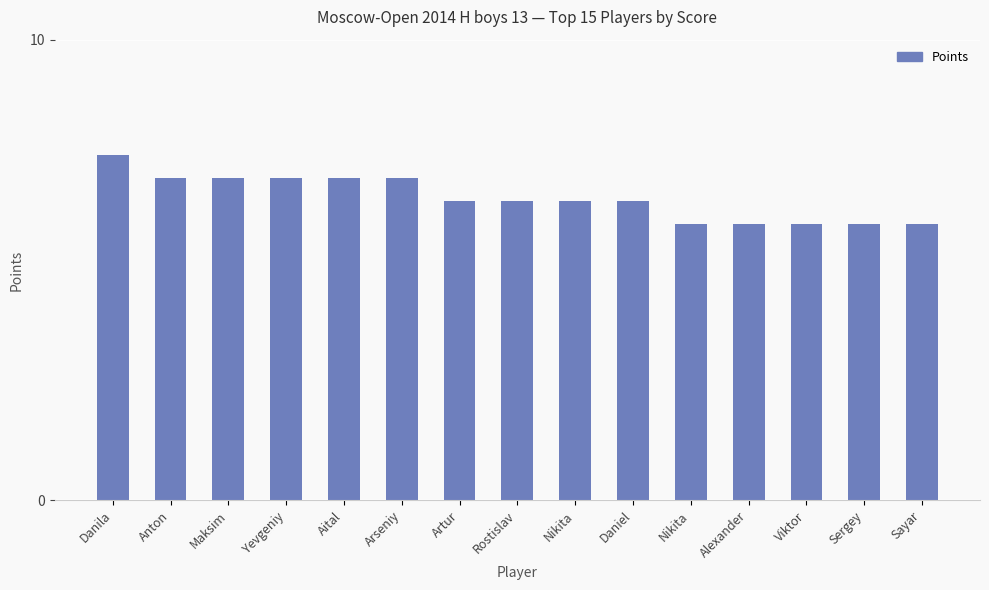

What is the label of the 6th bar from the left?

Arseniy